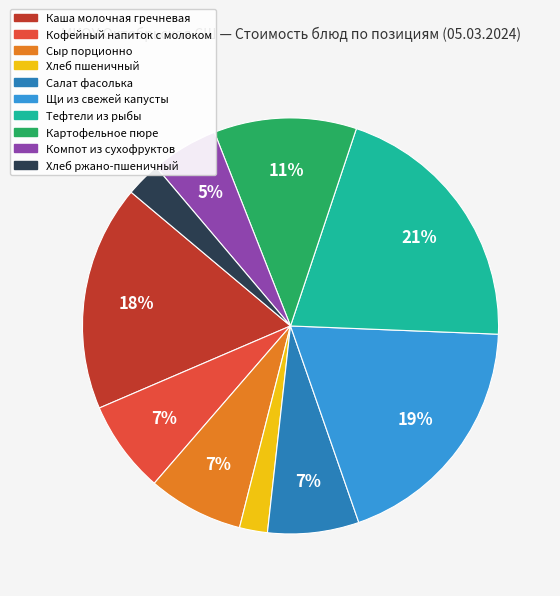

What percentage is the Салат фасолька slice, to the nearest percent?

7%